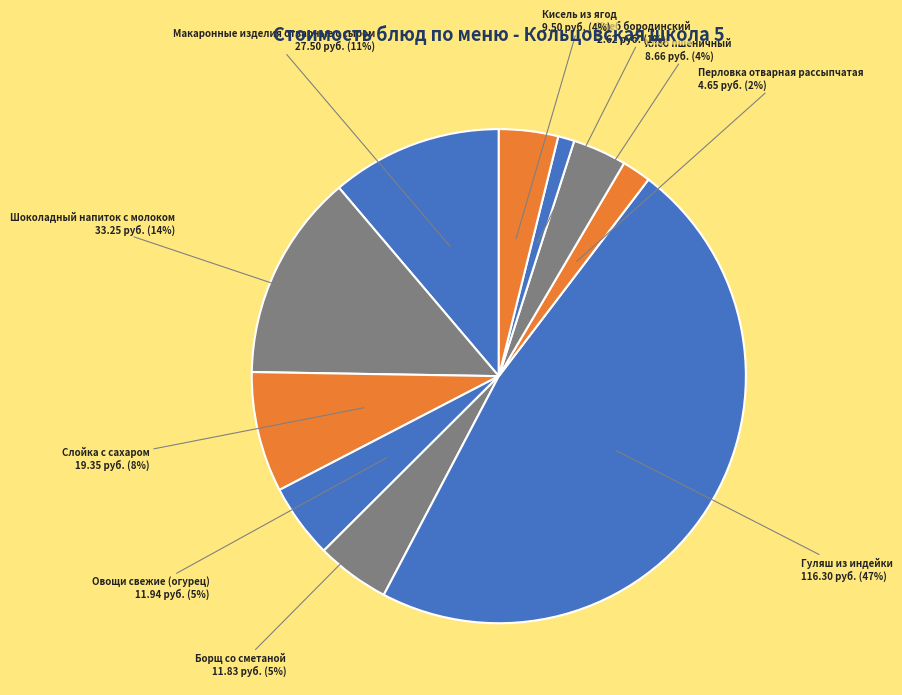

Rank the categories by value from highest to lowest.

Гуляш из индейки, Шоколадный напиток с молоком, Макаронные изделия отварные с сыром, Слойка с сахаром, Овощи свежие (огурец), Борщ со сметаной, Кисель из ягод, Хлеб пшеничный, Перловка отварная рассыпчатая, Хлеб бородинский